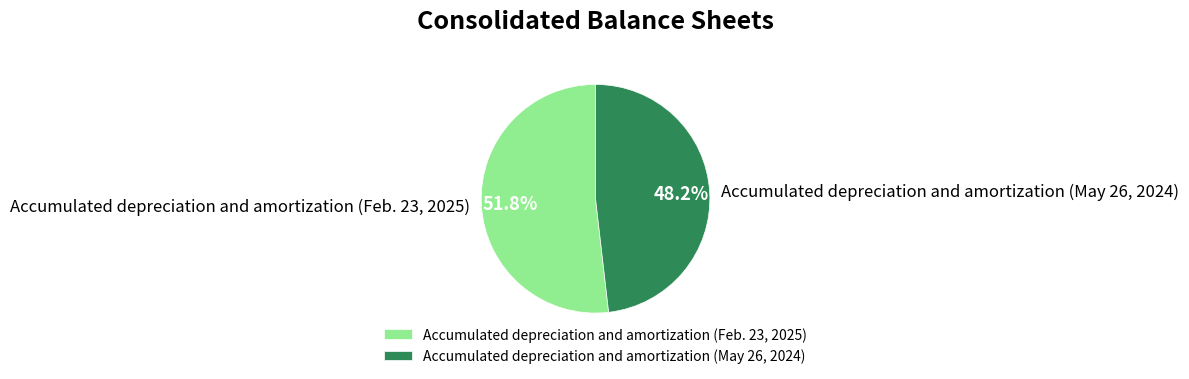

Rank the categories by value from highest to lowest.

Accumulated depreciation and amortization (Feb. 23, 2025), Accumulated depreciation and amortization (May 26, 2024)